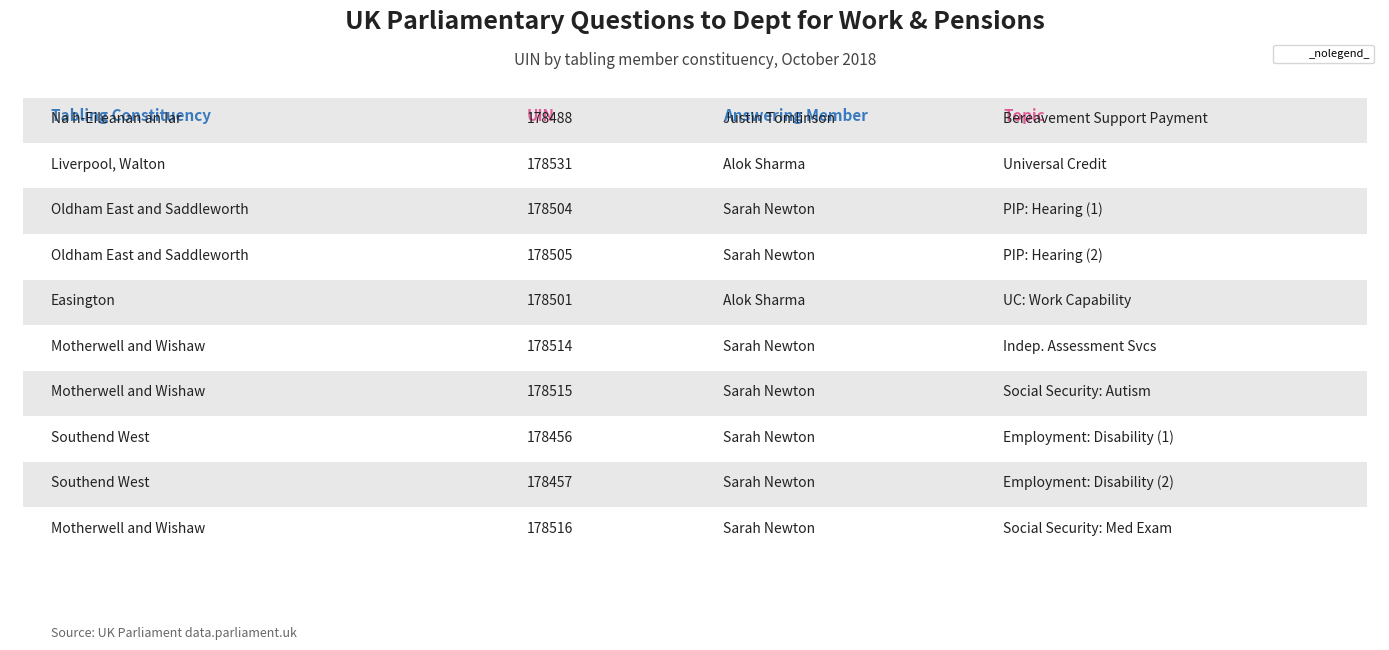

Does the chart contain stacked bars?

No